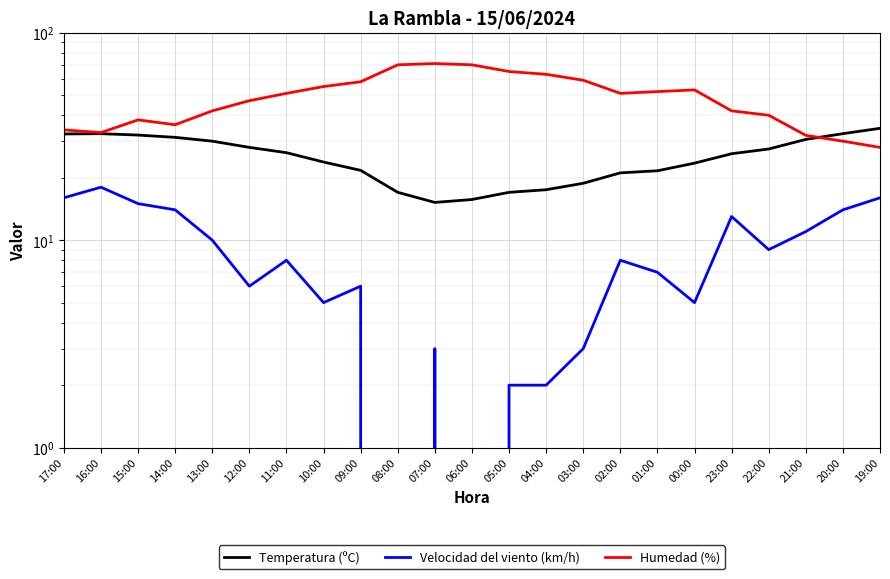

What is the total value across all series at 20:00?

76.6